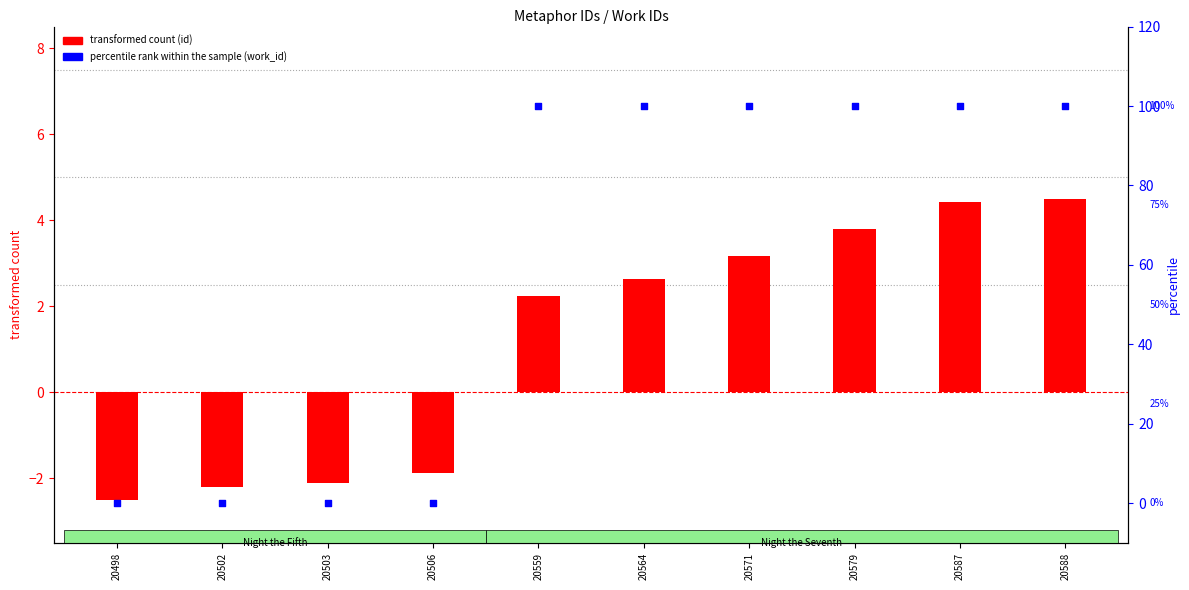

Which series contains the highest Y value?

percentile rank within the sample (work_id)